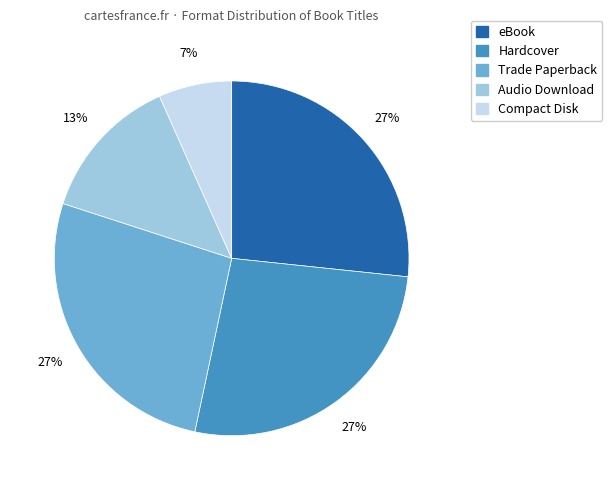

True or false: Hardcover accounts for 27% of the total.

True